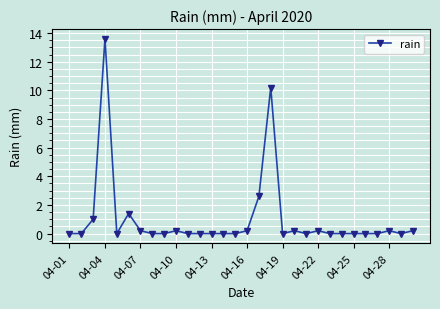

What is the difference between the second highest and second lowest values?

10.2